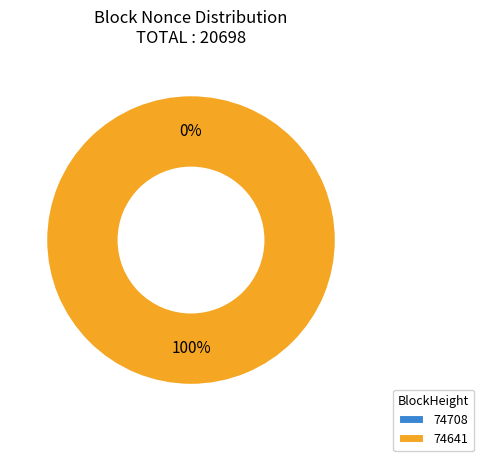

Is there any slice that represents more than half of the pie?

Yes